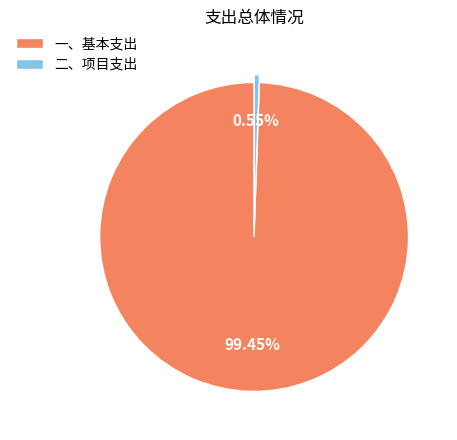

How many slices are in this pie chart?

2